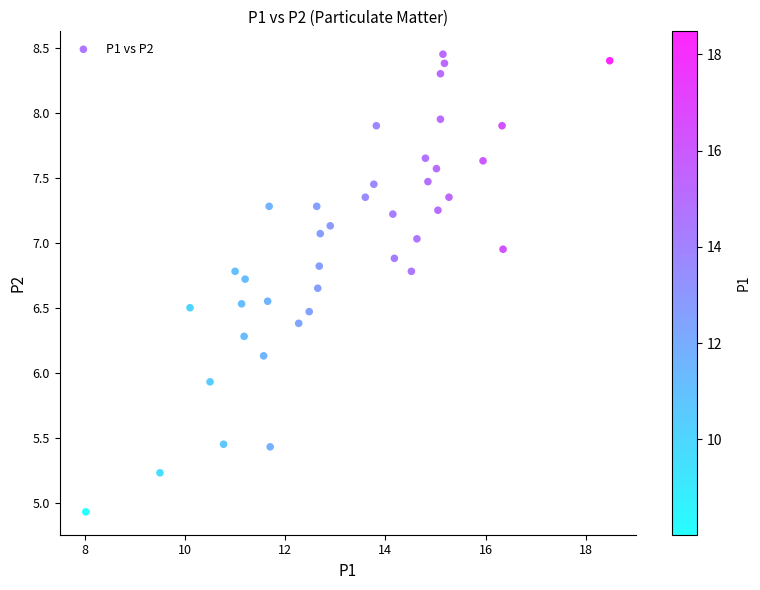

What is the range of Y values (max minus min)?

3.5